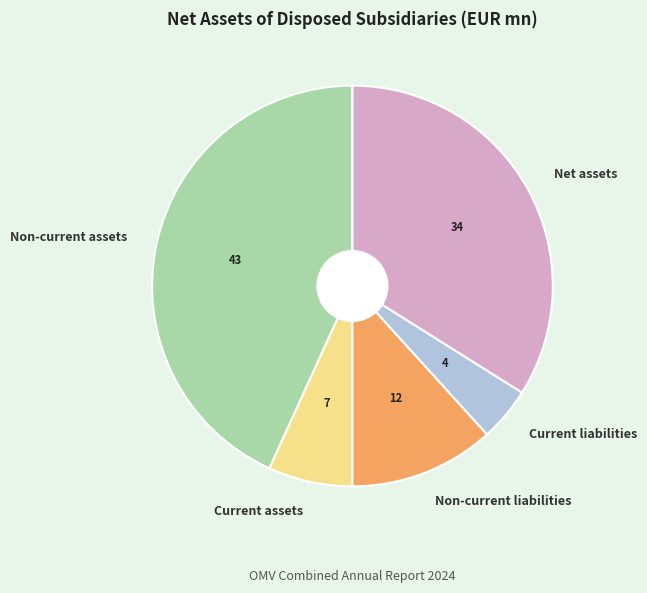

Which has a higher value, Non-current assets or Current assets?

Non-current assets